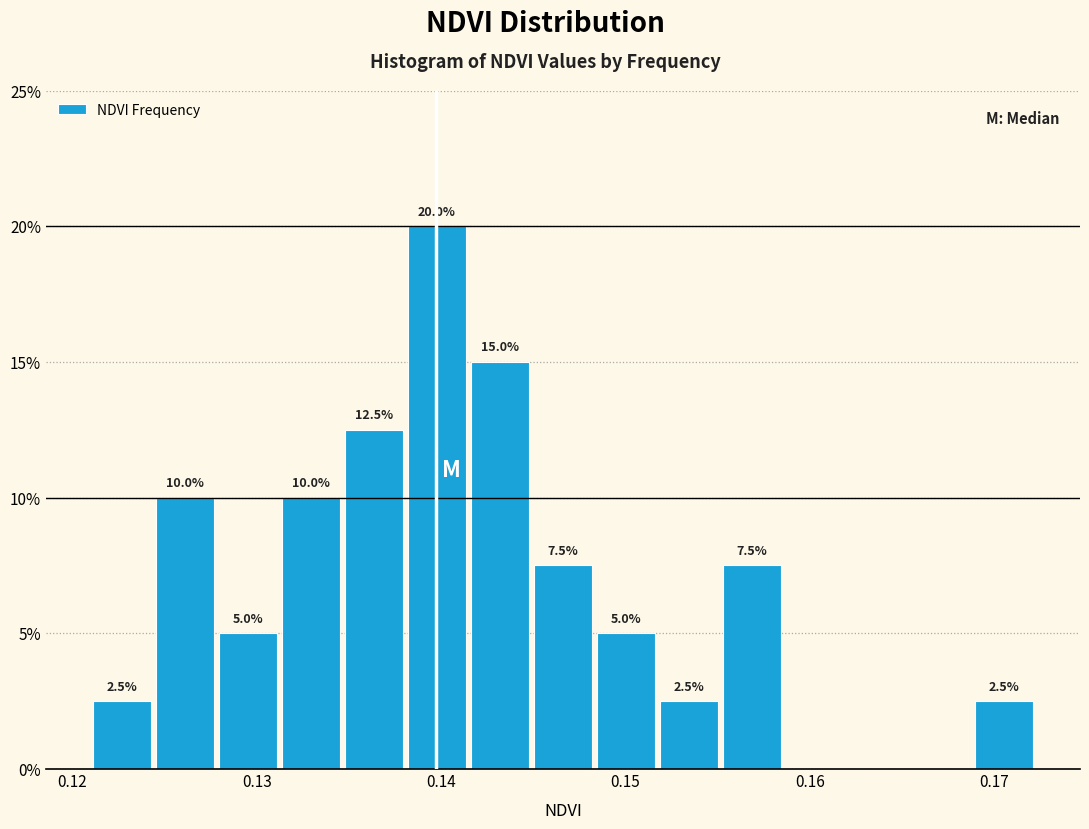

Around what value on the x-axis is the tallest bar? Give the approximate position of its centre, as read against the axis.

0.140